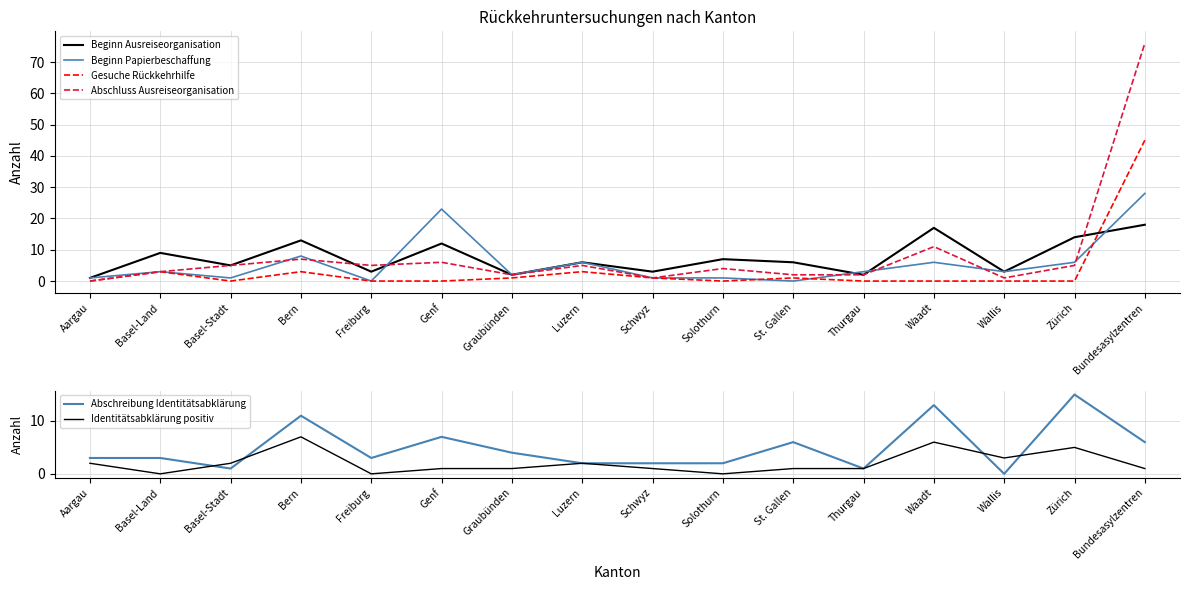

What is the average value of the Identitätsabklärung positiv series?

2